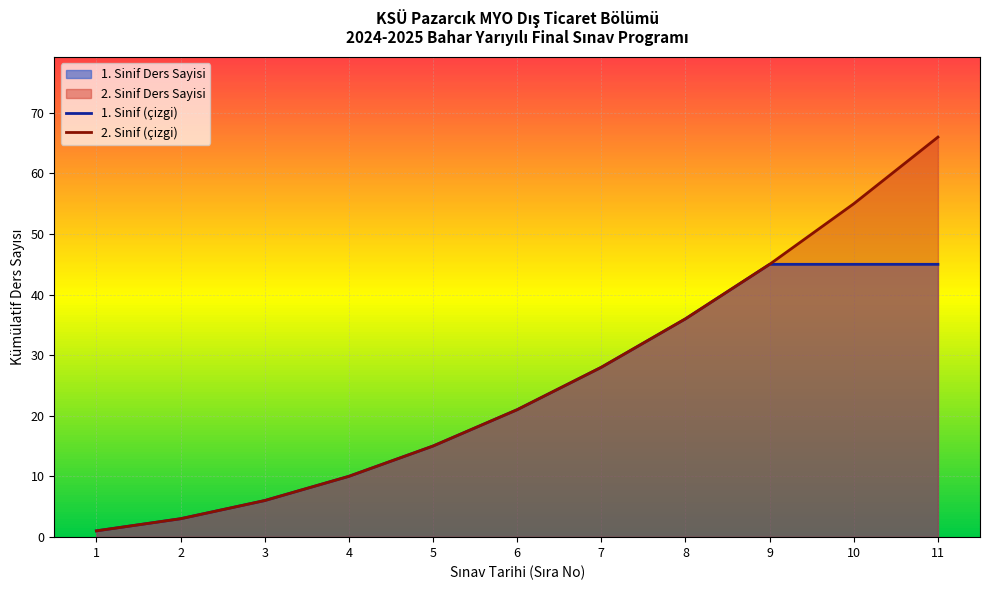

List the series in order of their peak value, highest first.

2. Sinif (çizgi), 1. Sinif (çizgi)